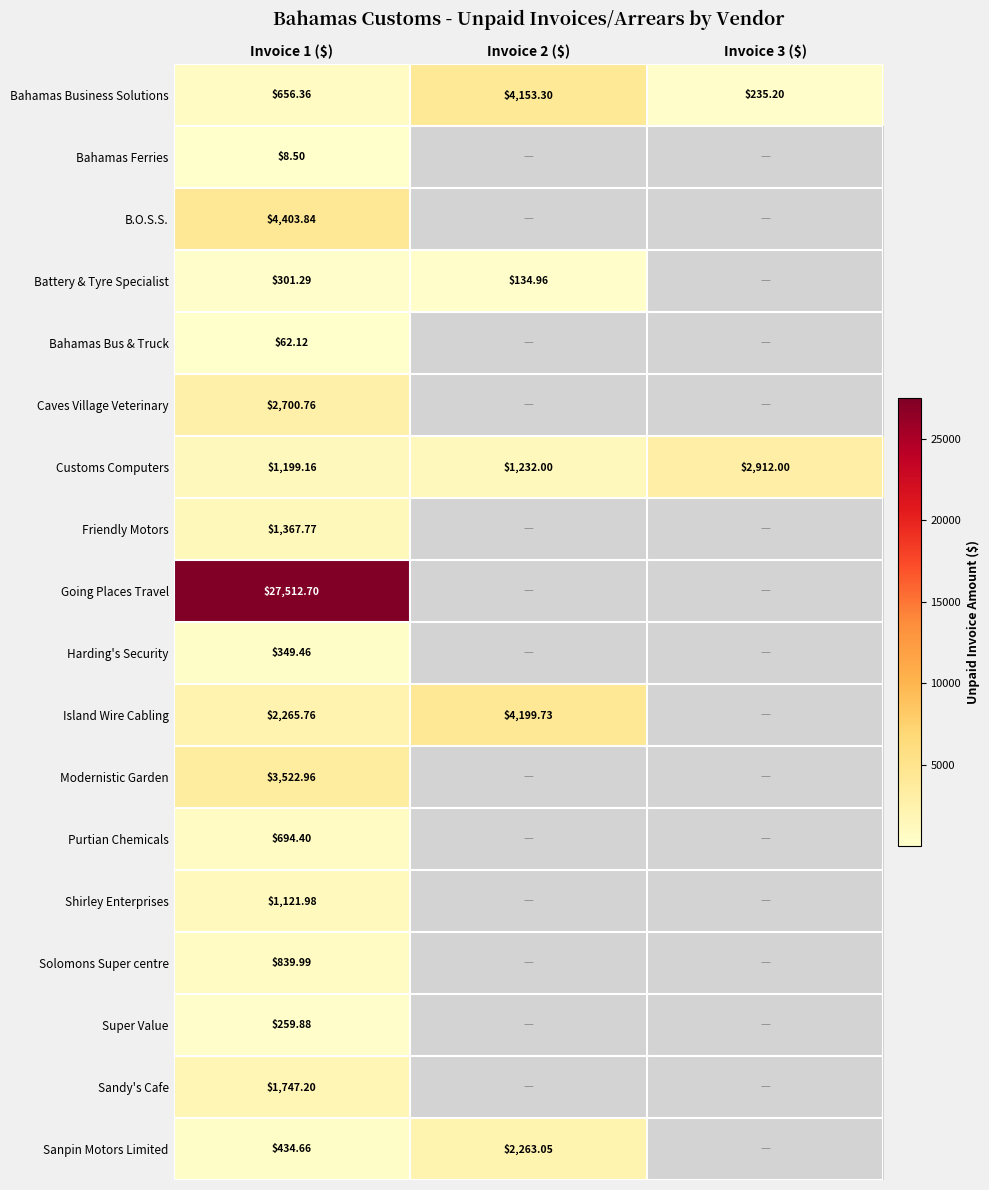

Rank the categories by Customs Computers value from lowest to highest.

Invoice 1 ($), Invoice 2 ($), Invoice 3 ($)